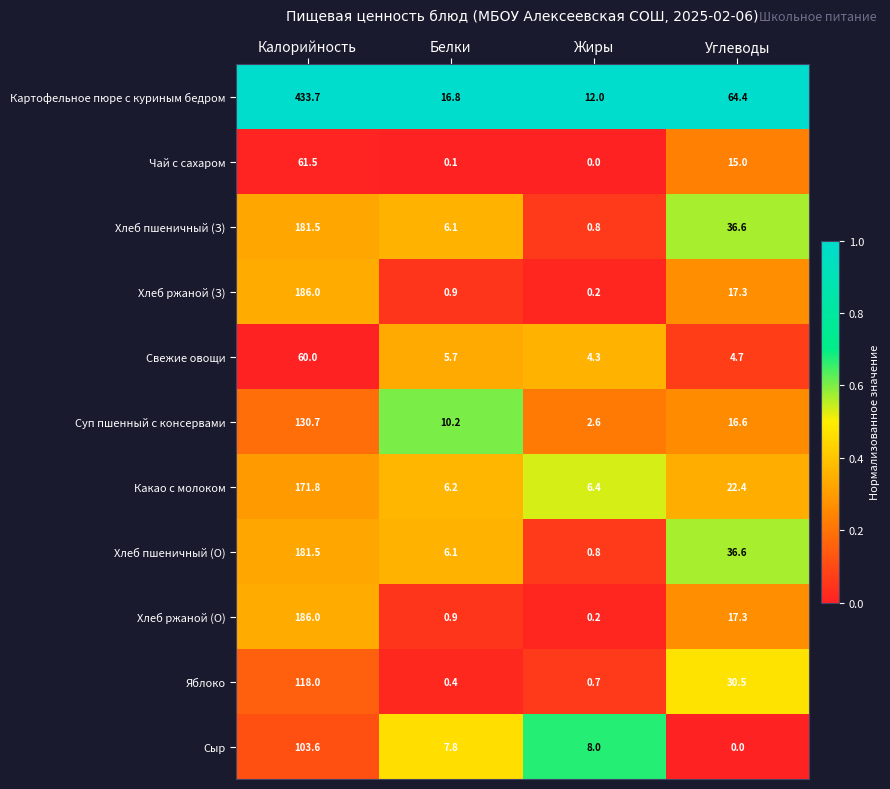

At which category does the chart reach its peak across all series?

Калорийность